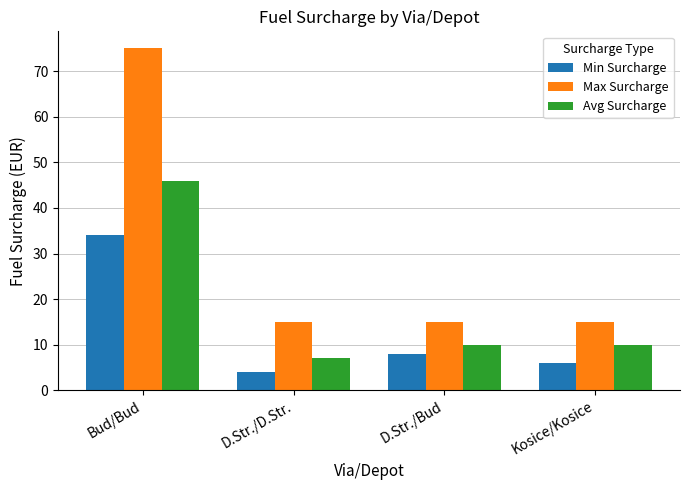

What value does the Min Surcharge series have at D.Str./Bud?

8